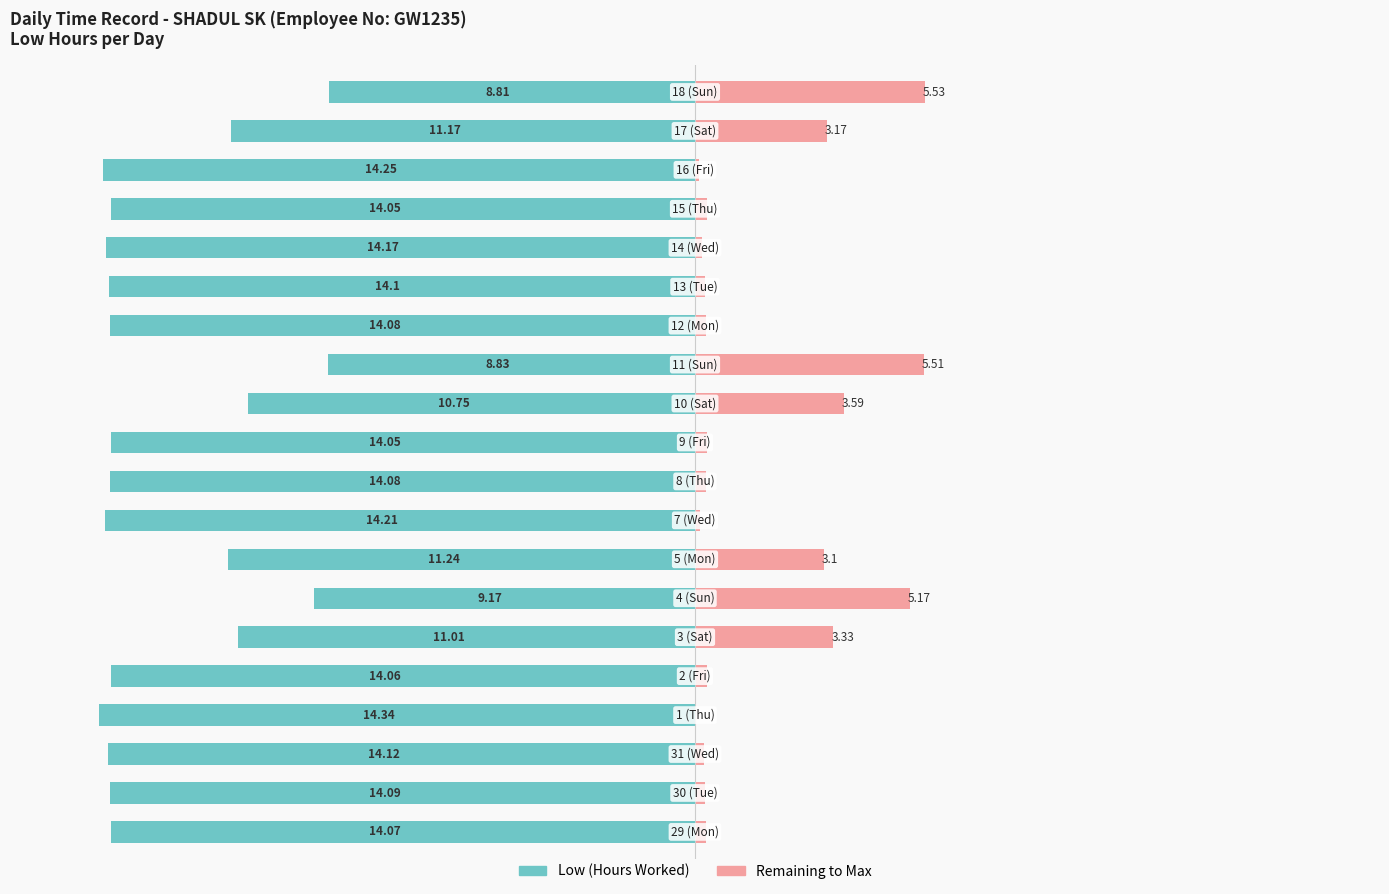

The value of Low (Hours Worked) at 18 is -5.2. True or false?

False